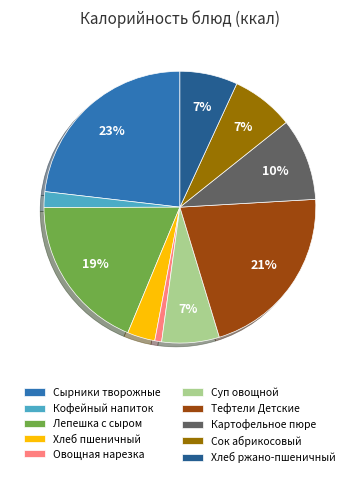

Which slice is the smallest?

Овощная нарезка